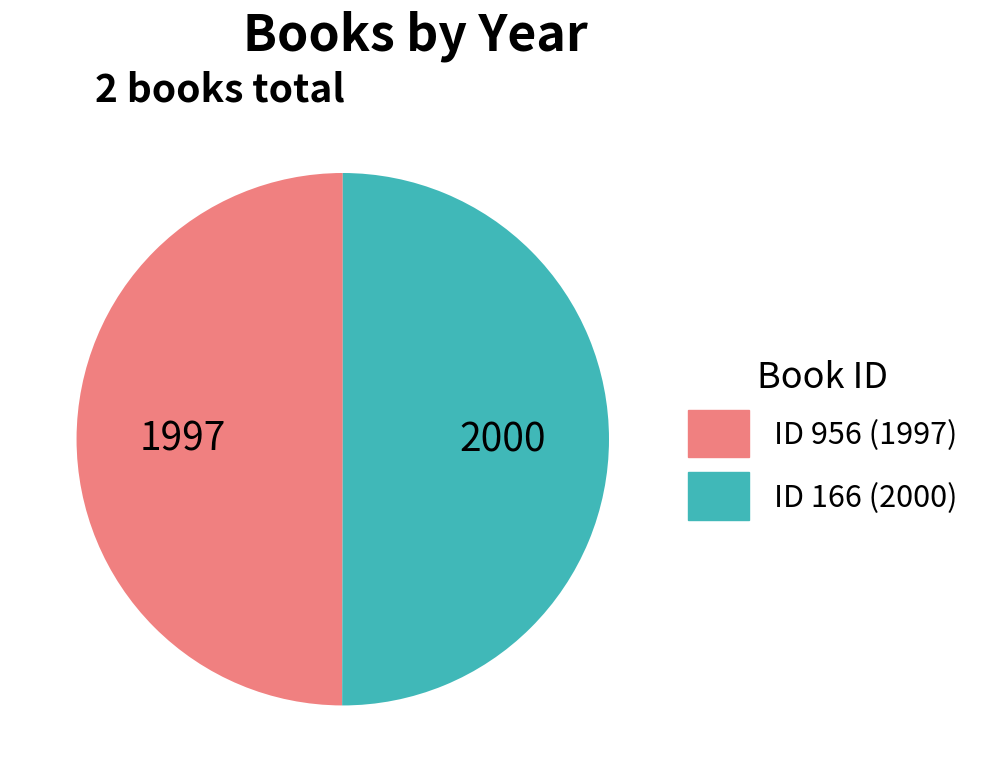

How many segments does this pie chart have?

2